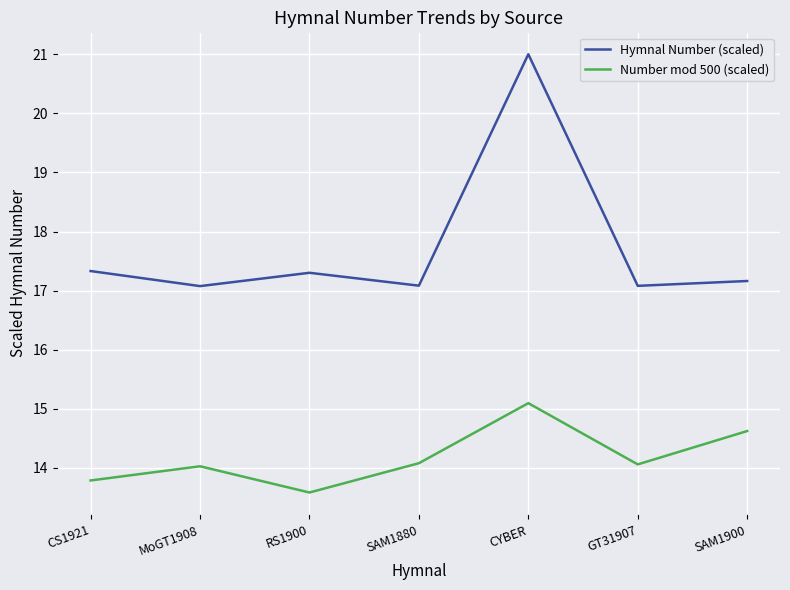

Which category has the highest value in the Hymnal Number (scaled) series?

CYBER